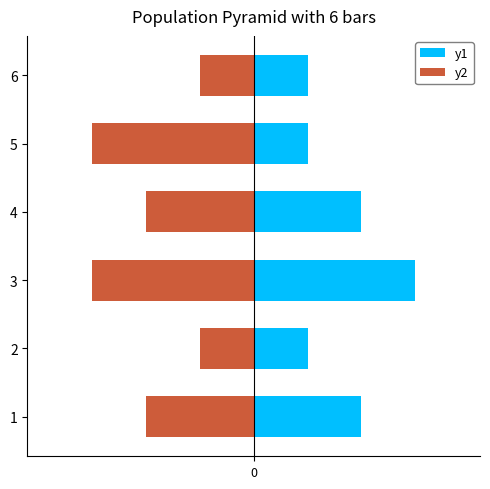

The y1 series shows 2 at 5. True or false?

True